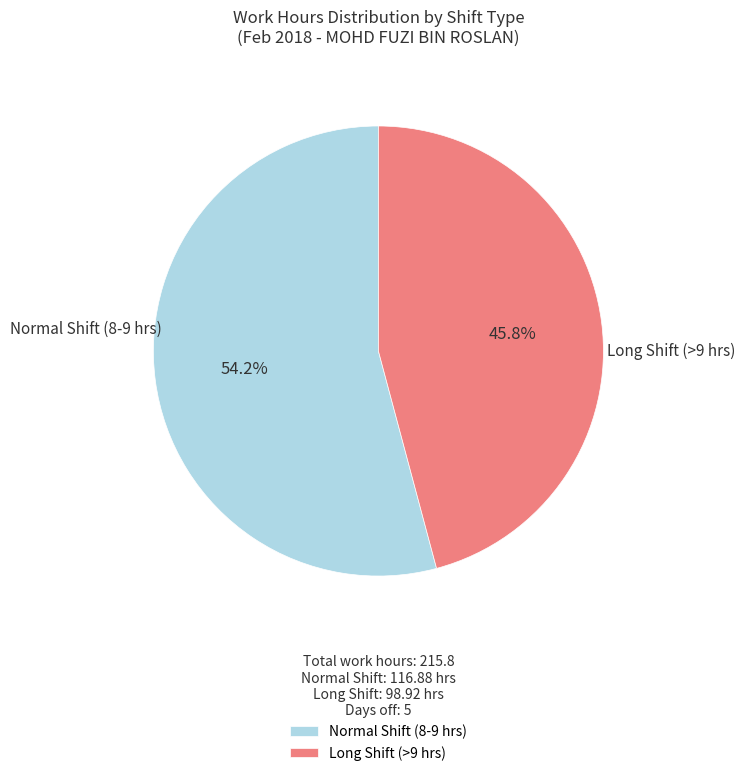

Is there a majority slice in this chart?

Yes